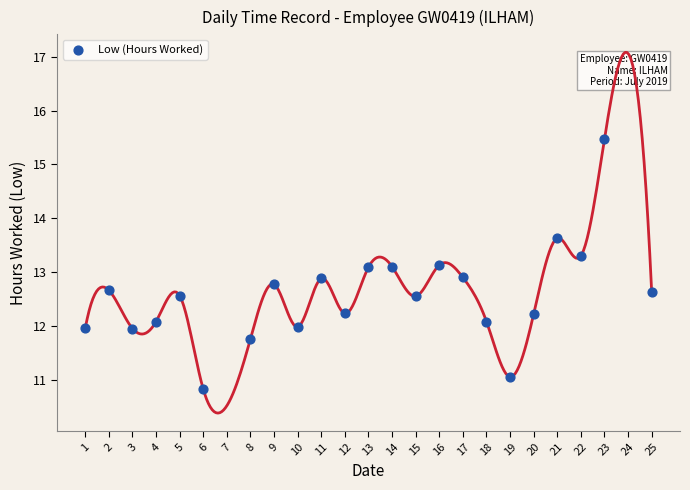

What is the range of X values (max minus min)?

24.0